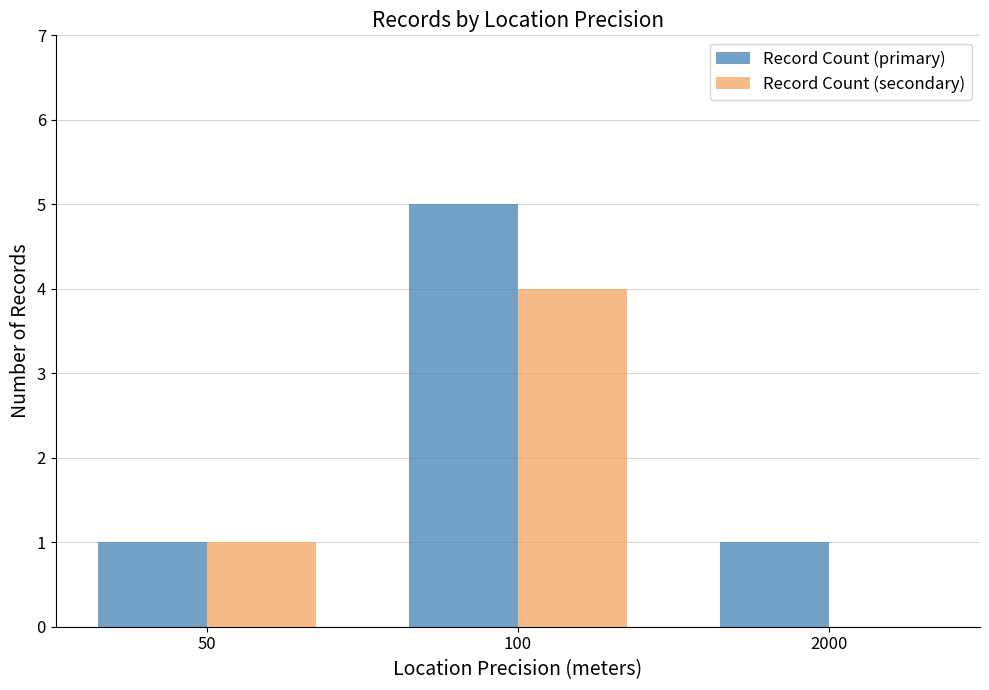

What is the spread (max minus min) of values at 100?

1